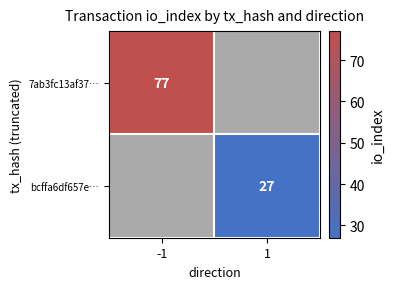

At which category does the chart reach its minimum across all series?

1